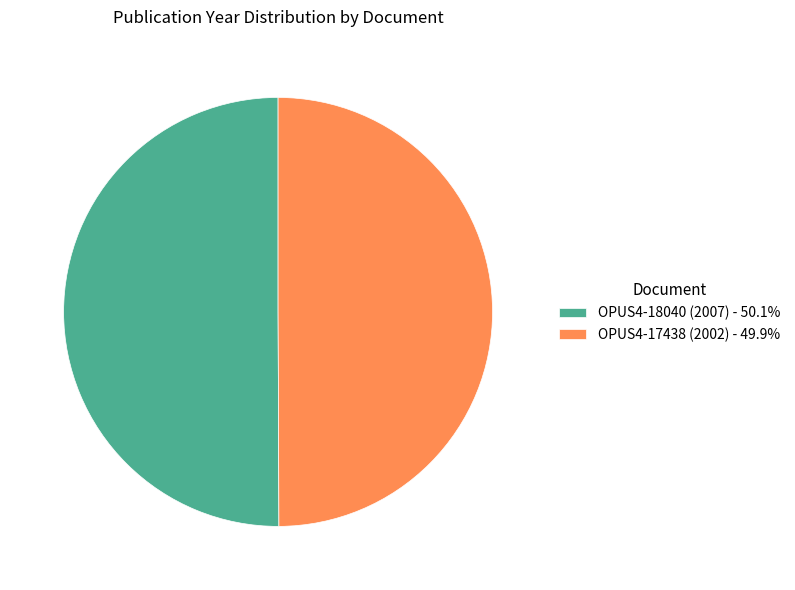

Do OPUS4-18040 (2007) - 50.1% and OPUS4-17438 (2002) - 49.9% together represent more than half of the pie?

Yes